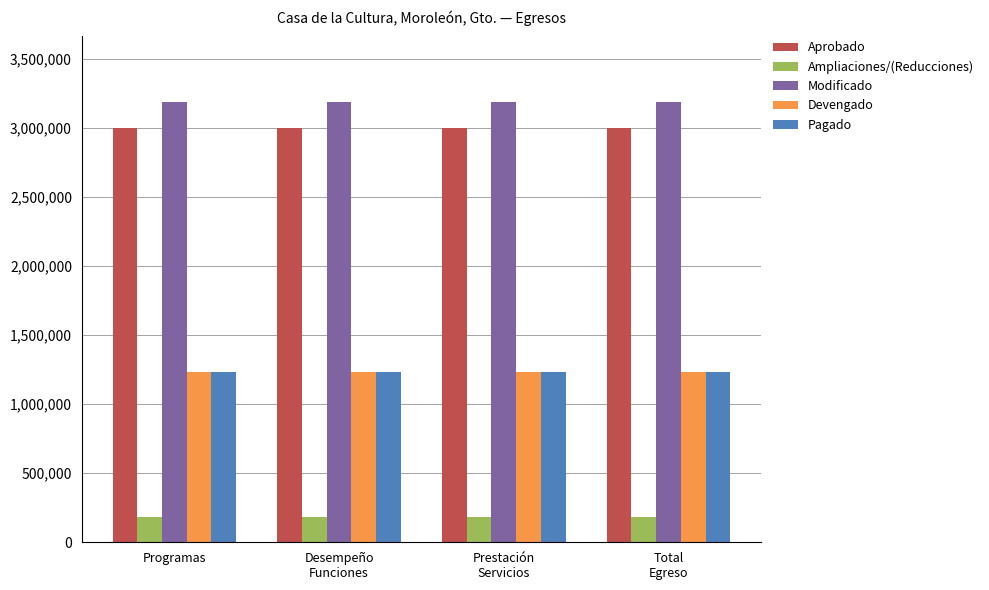

What is the sum of all Aprobado values?

12009320.0